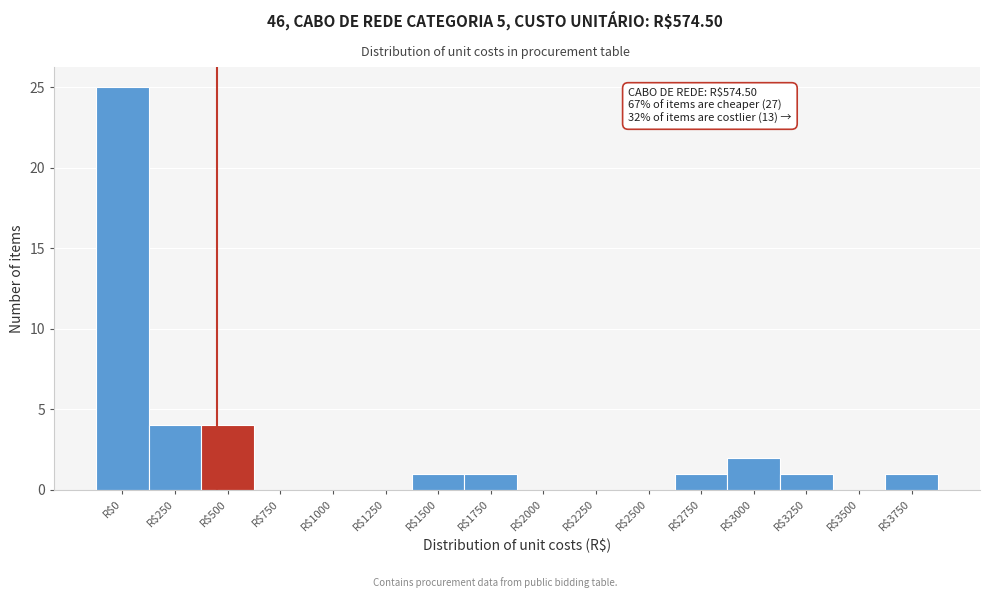

Which label corresponds to the largest value in the chart?

R$0